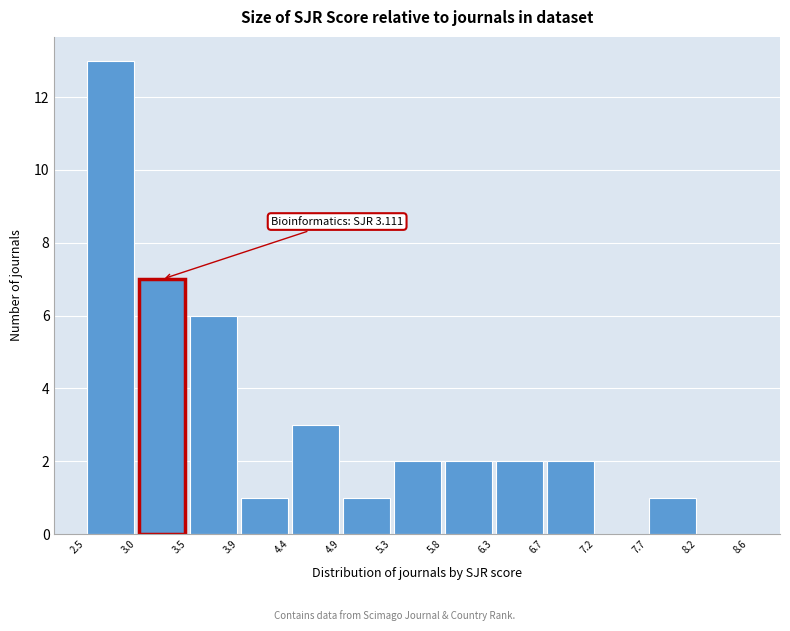

Which range on the x-axis has the tallest bar?

2.5 to 3.0